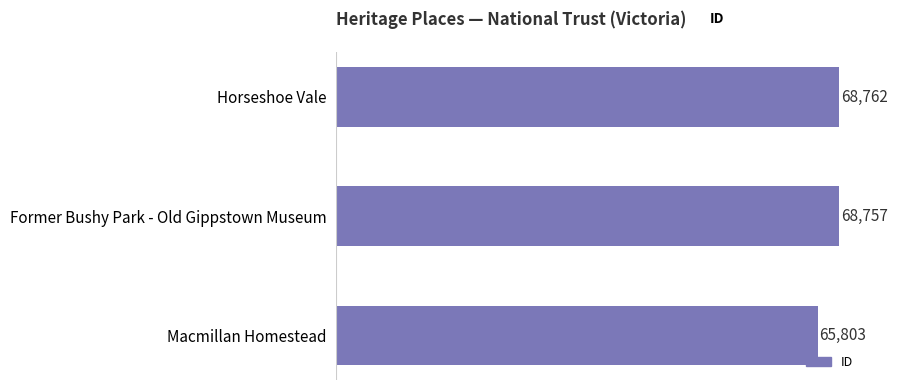

Are the bars horizontal?

Yes